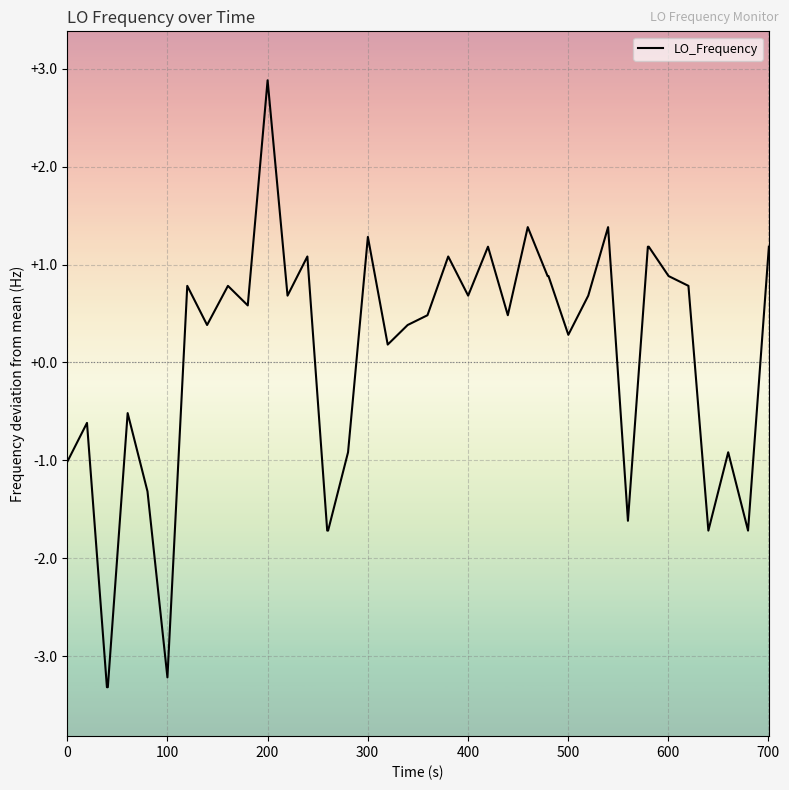

What is the difference between the maximum and minimum values?

6.2